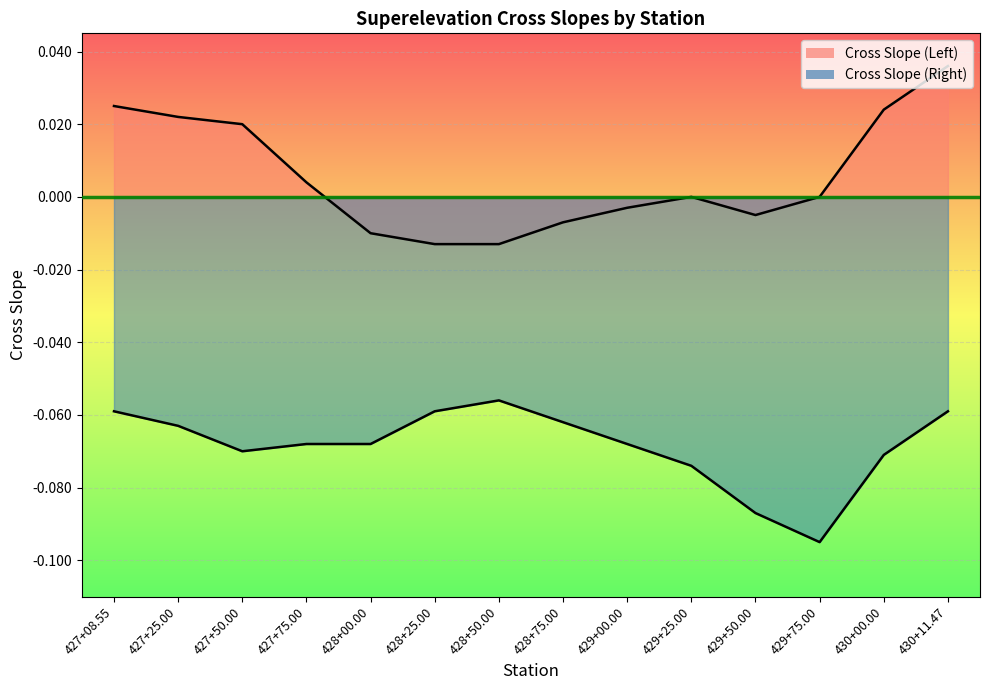

What is the total value across all series at 427+50.00?

-0.1